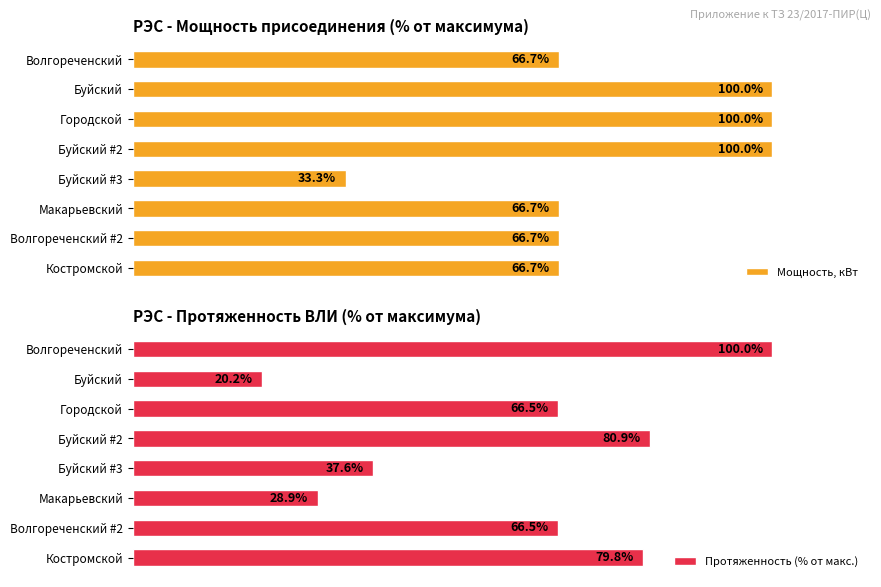

The value of Мощность, кВт at 6 is 66.7. True or false?

True